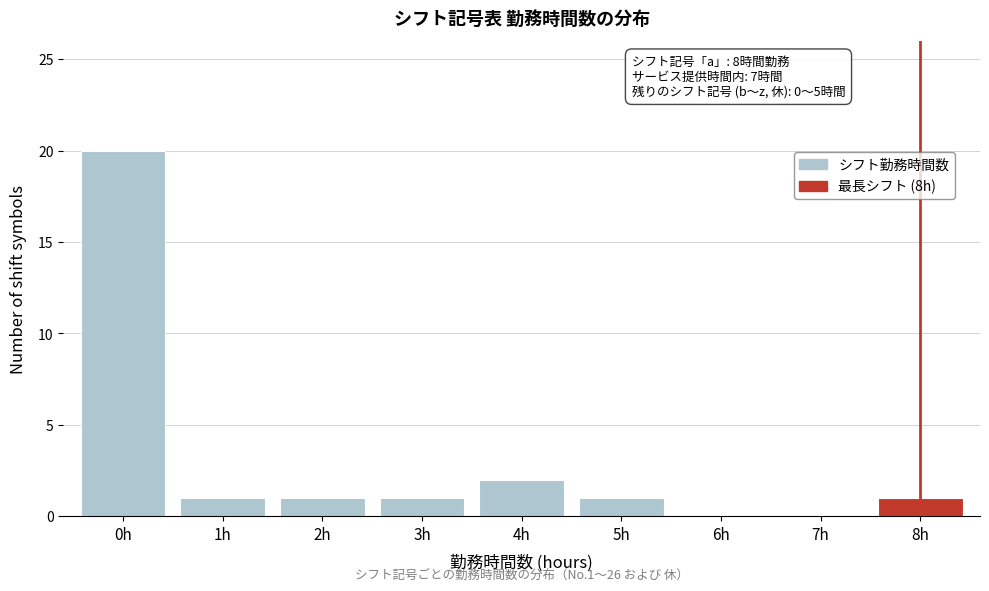

Over which range of the x-axis is the bar tallest?

-0.5 to 0.5